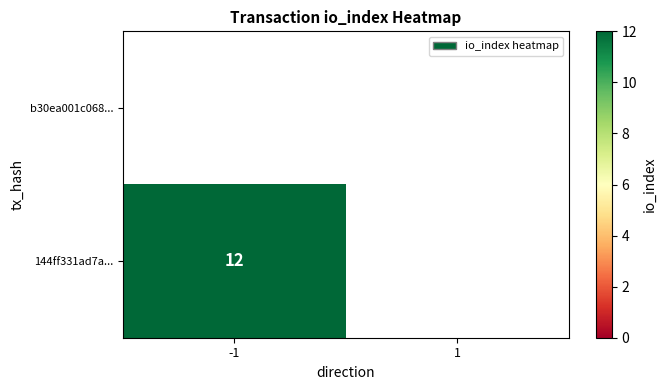

List the series in order of their overall mean, highest first.

b30ea001c068..., 144ff331ad7a...